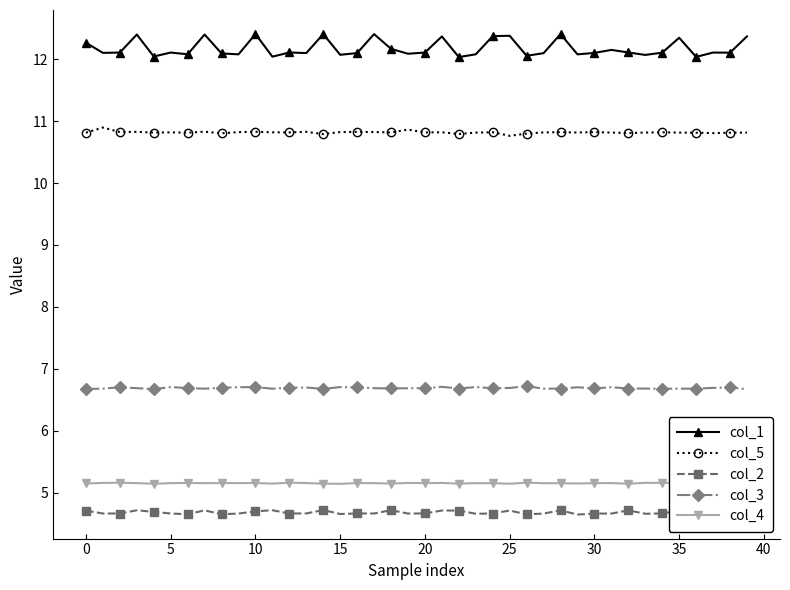

True or false: col_2 has more than 2 interior local peaks.

True